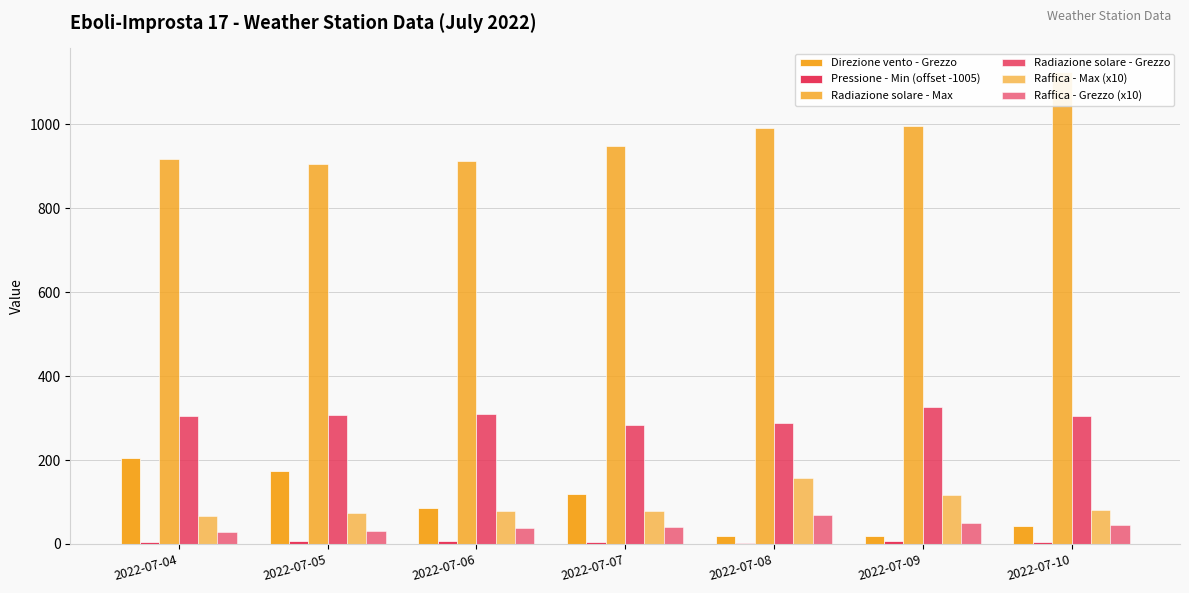

At which category does the chart reach its peak across all series?

2022-07-10